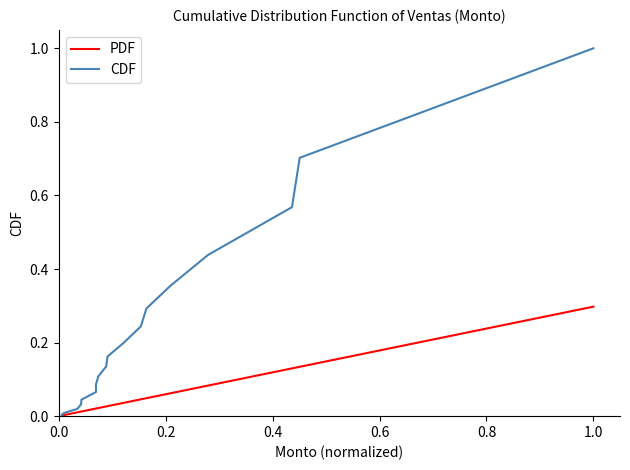

What is the difference between the maximum and minimum values in the CDF series?

1.0